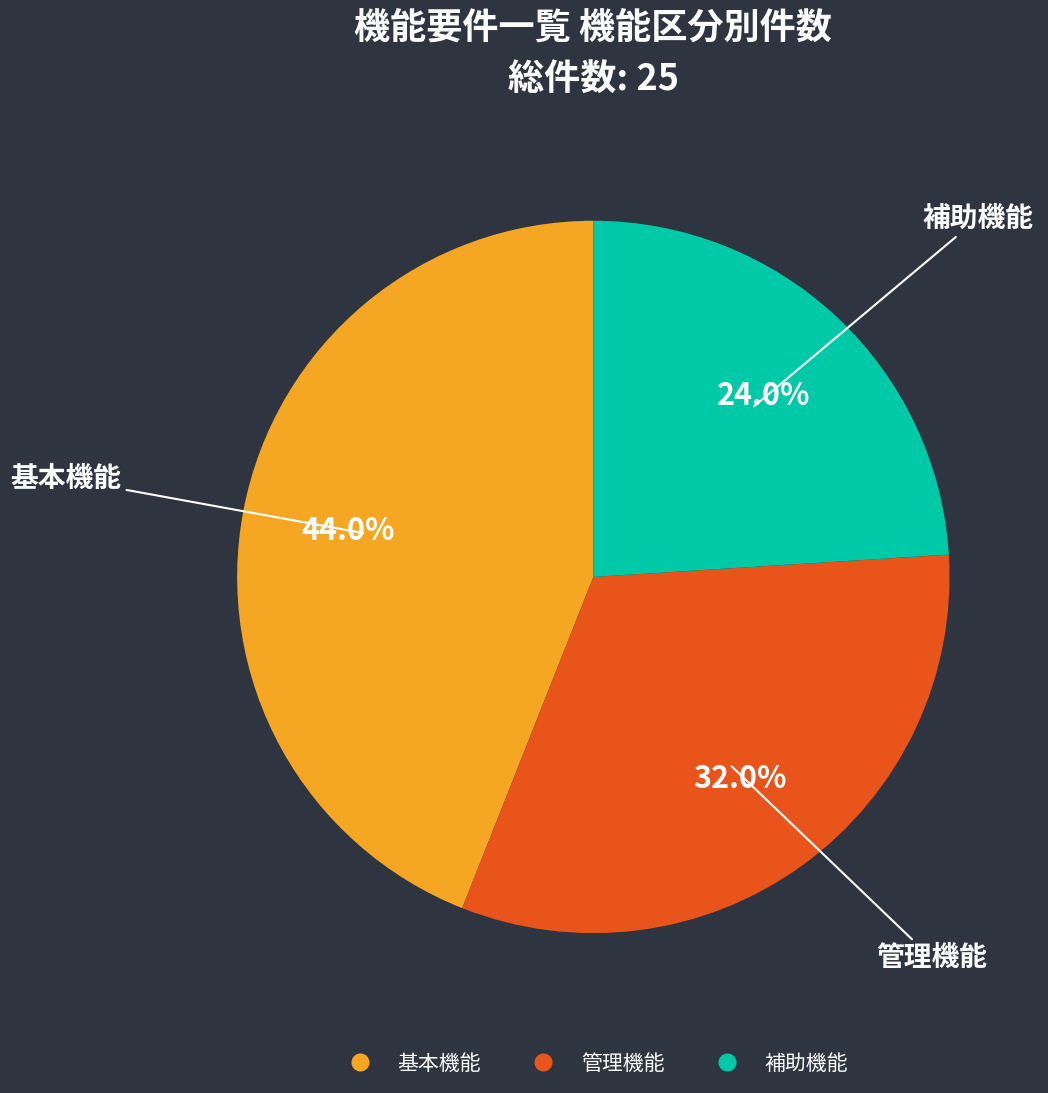

What is the smallest slice in the pie chart?

補助機能